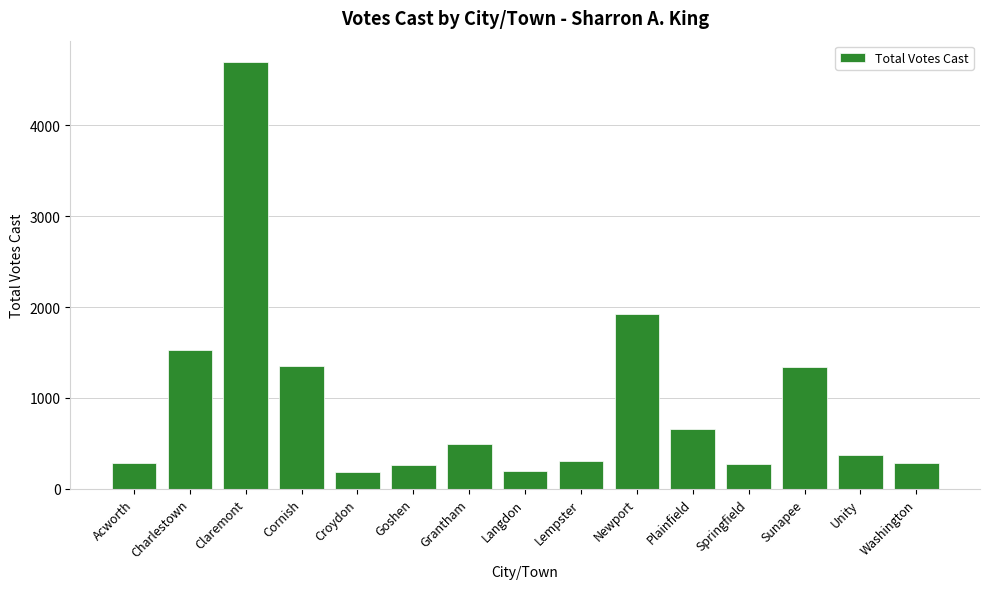

At which label is the value closest to 2442?

Newport